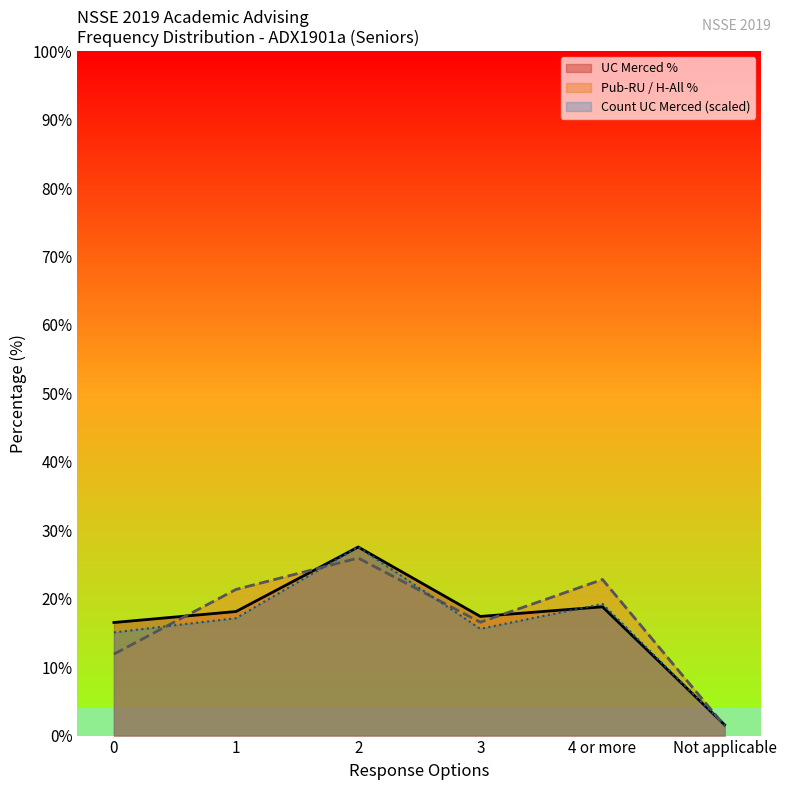

List the series in order of their peak value, highest first.

UC Merced %, Count UC Merced, Pub-RU / H-All %